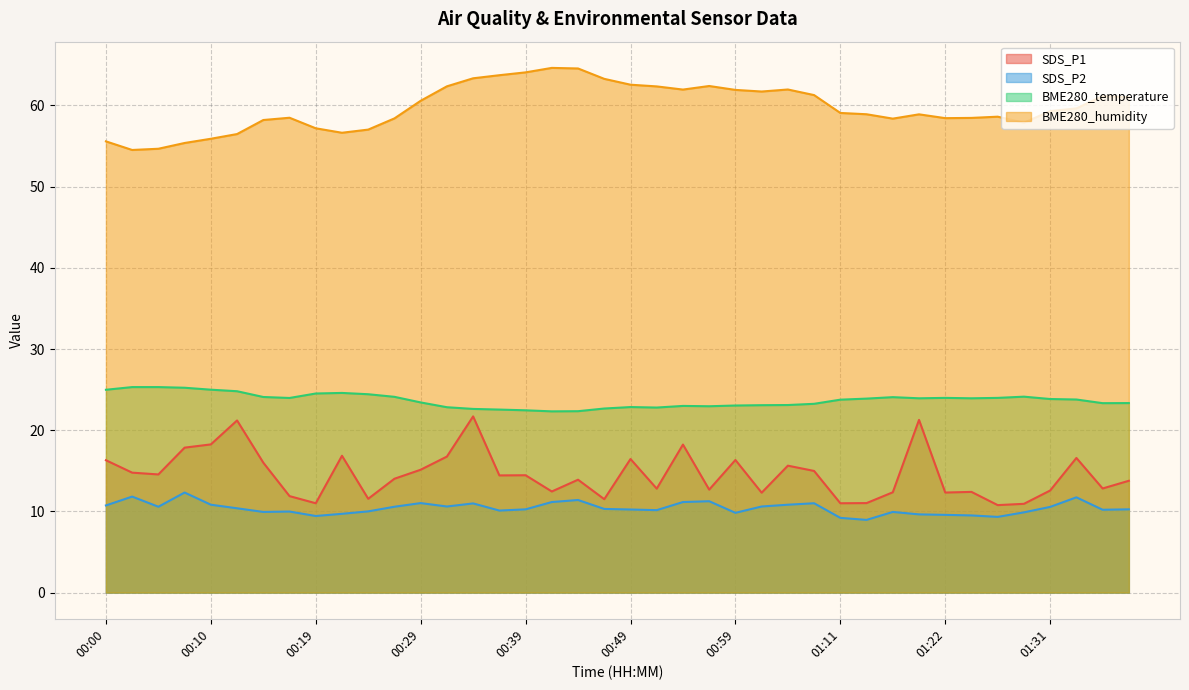

At which category does BME280_temperature reach its first local peak?

00:22